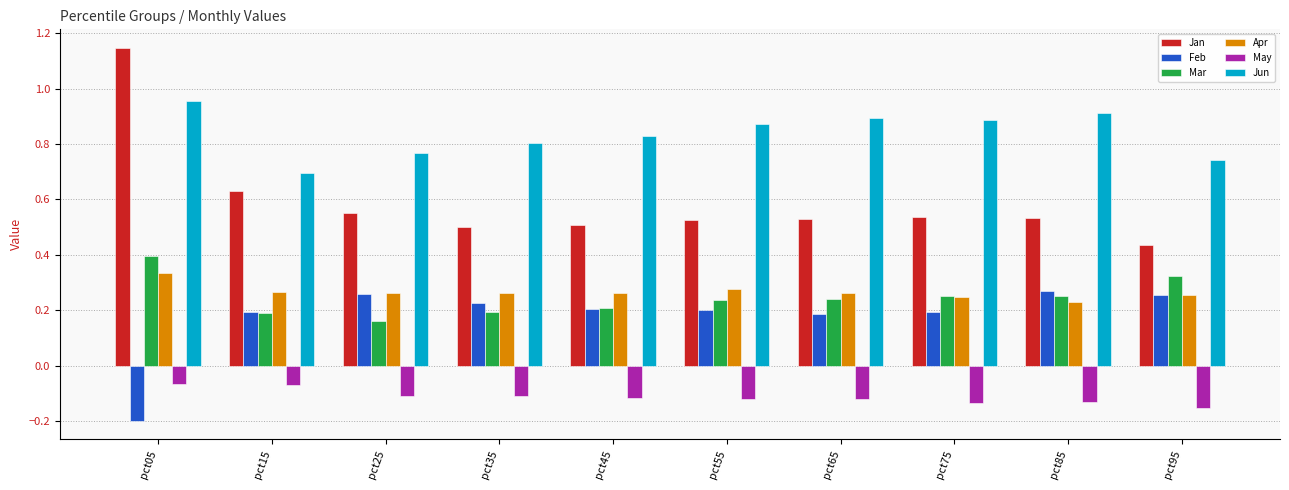

Which series changed the most between pct05 and pct75?

Jan